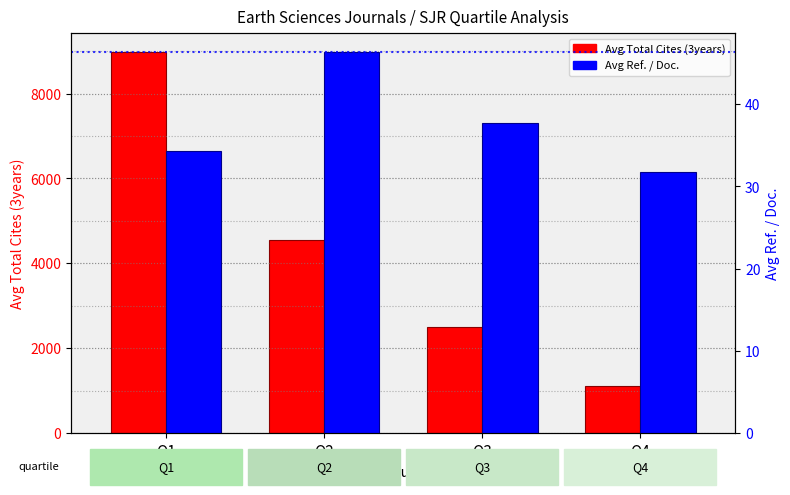

Which category has the highest value across all series?

Q1